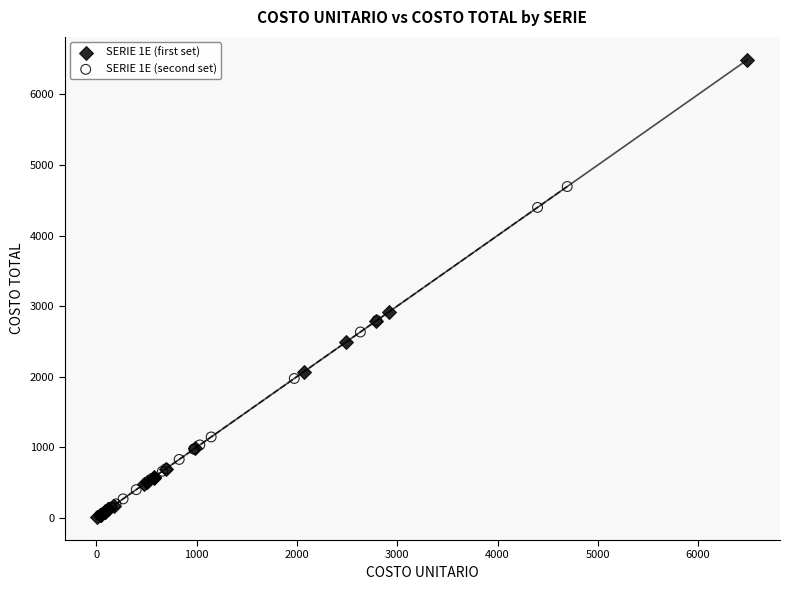

Which series contains the highest Y value?

SERIE 1E (first set)